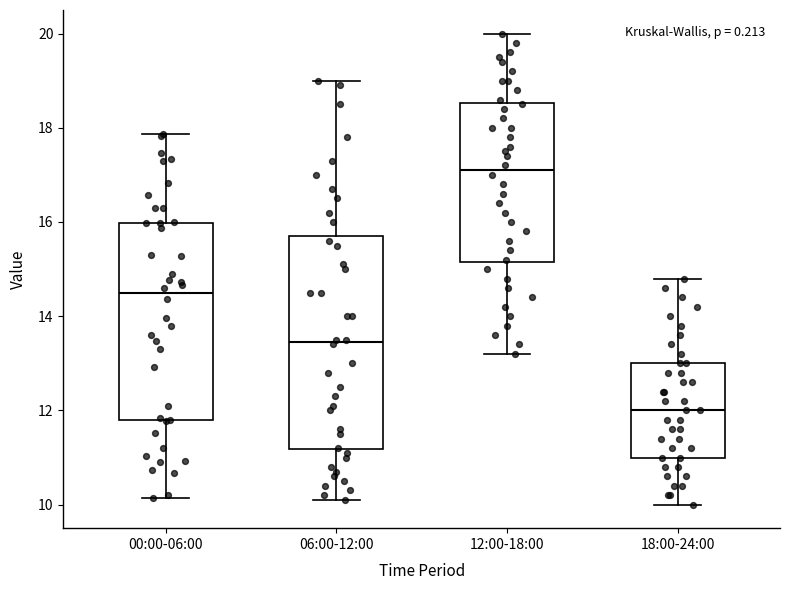

Comparing the boxes themselves (not the whiskers), which one is the tallest?

06:00-12:00